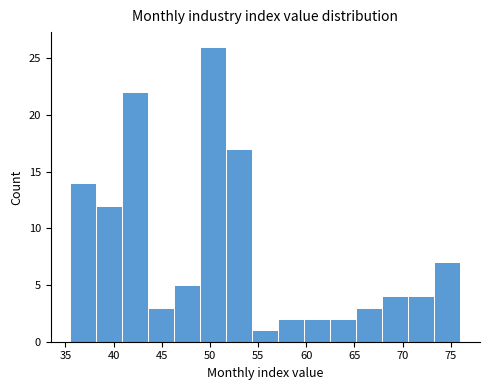

How tall is the bar that spans 51.7 to 54.4 on the x-axis? Neither the bar edges nor the heights are printed on the chart, so give them approximately, as read against the axes.

17